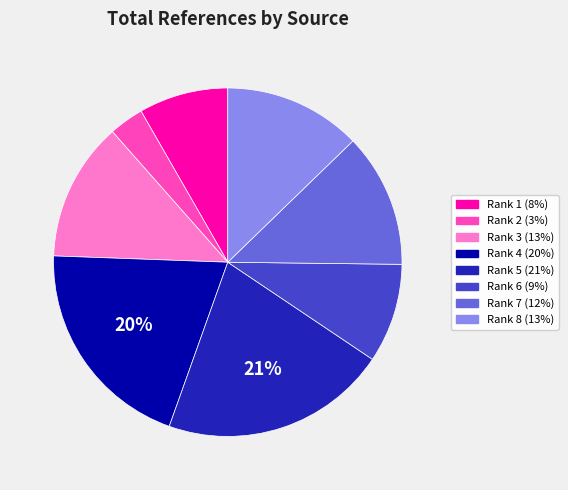

To the nearest percent, what is the average slice percentage?

12%